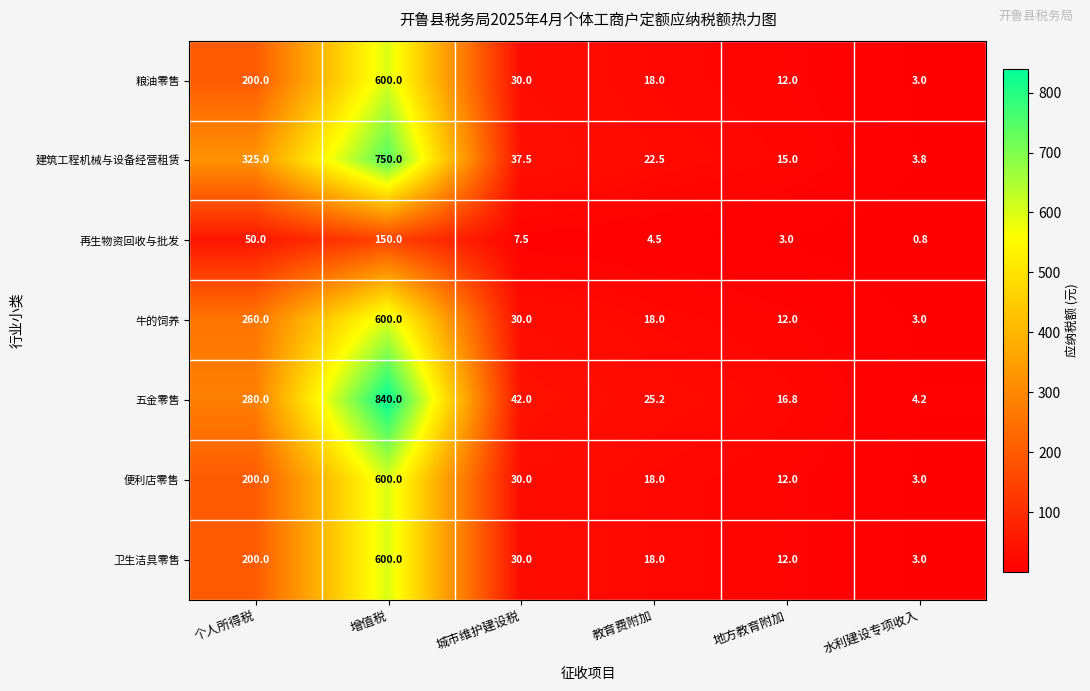

What is the difference between the second highest and second lowest values in the 粮油零售 series?

188.0